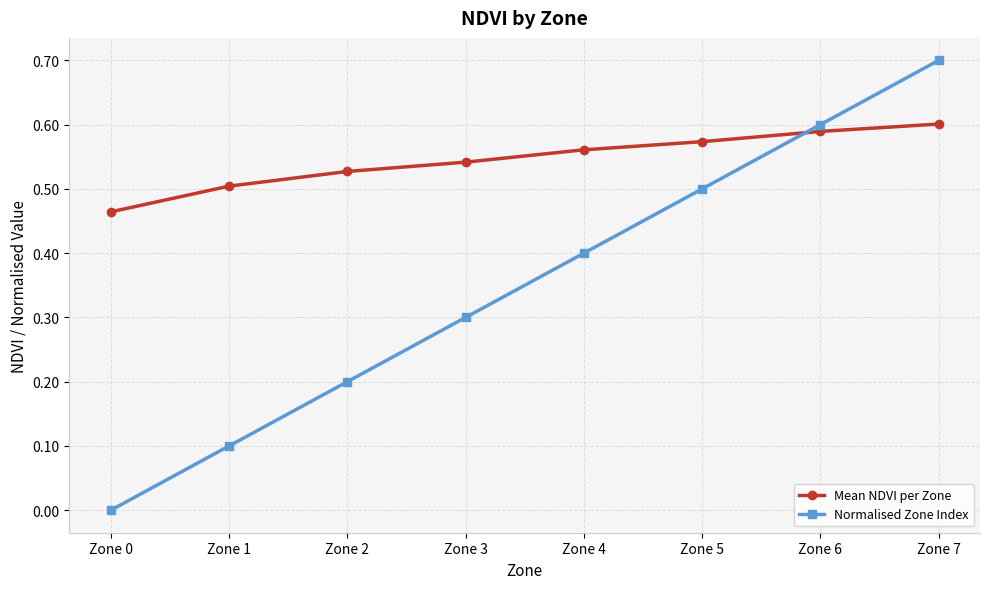

What is the sum of all Mean NDVI per Zone values?

4.4